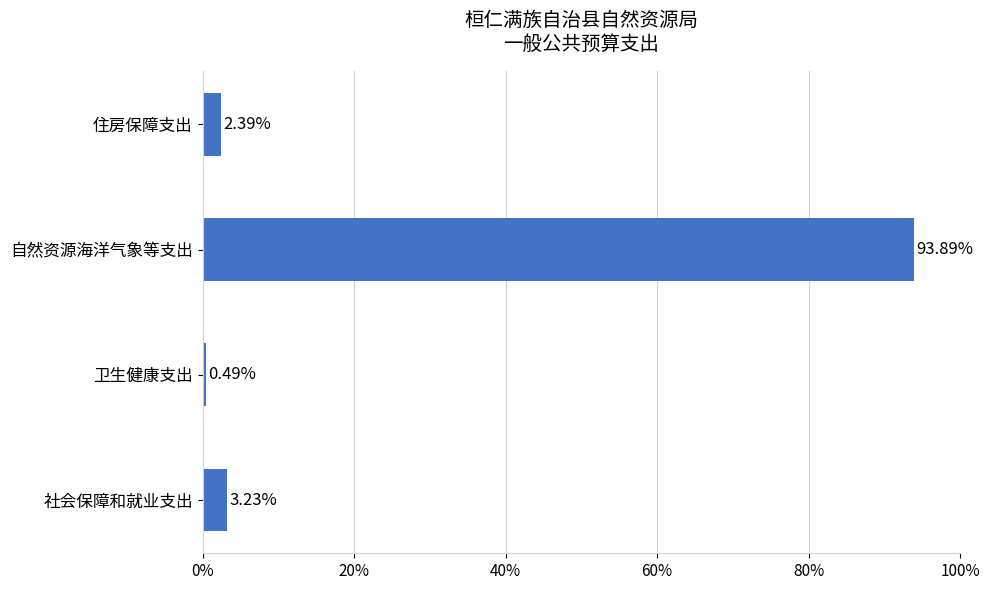

Does the chart contain any negative values?

No